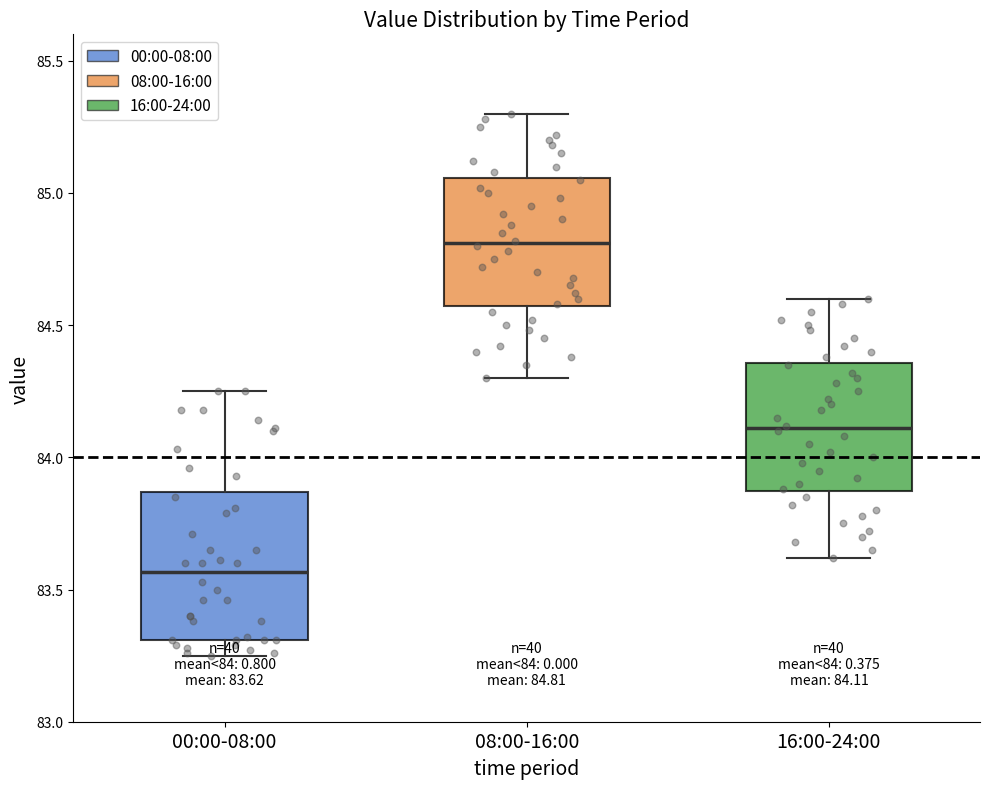

Which box is the tallest, from its lower edge to its upper edge?

00:00-08:00